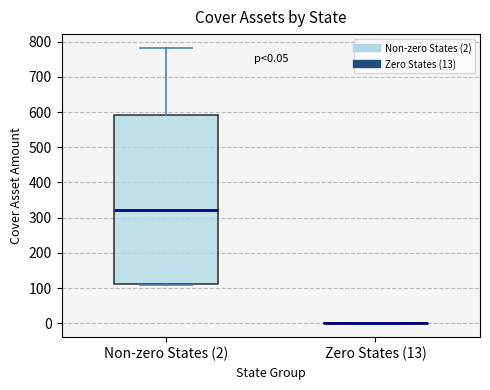

Which box is the tallest, from its lower edge to its upper edge?

Non-zero States (2)